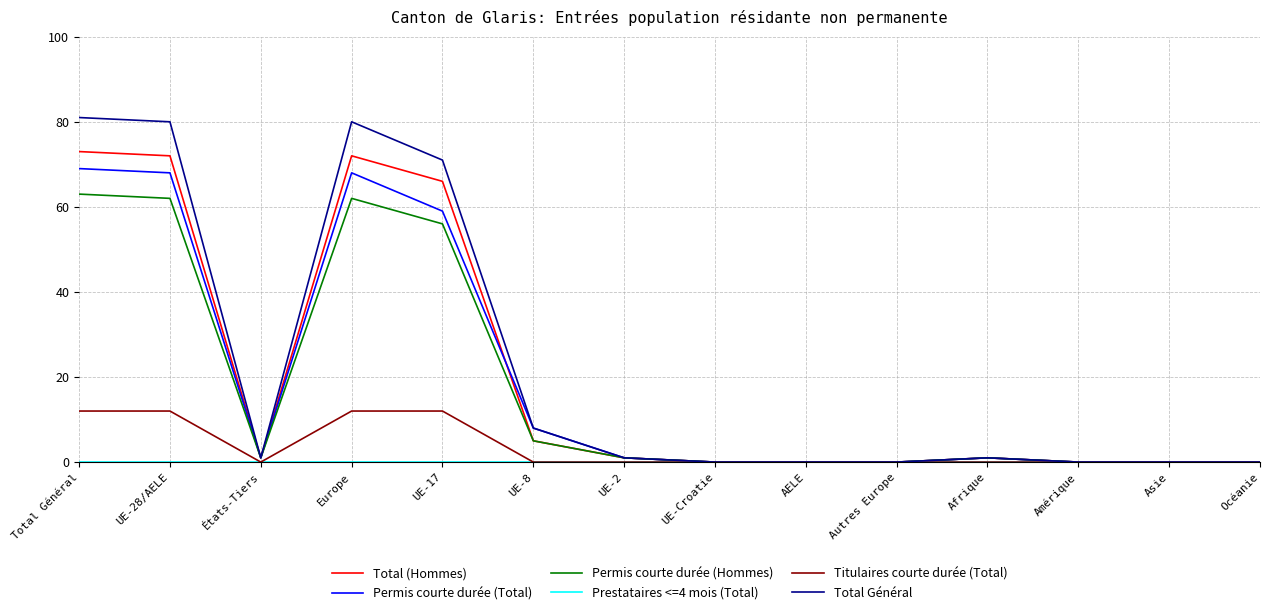

What position from the left is AELE?

9